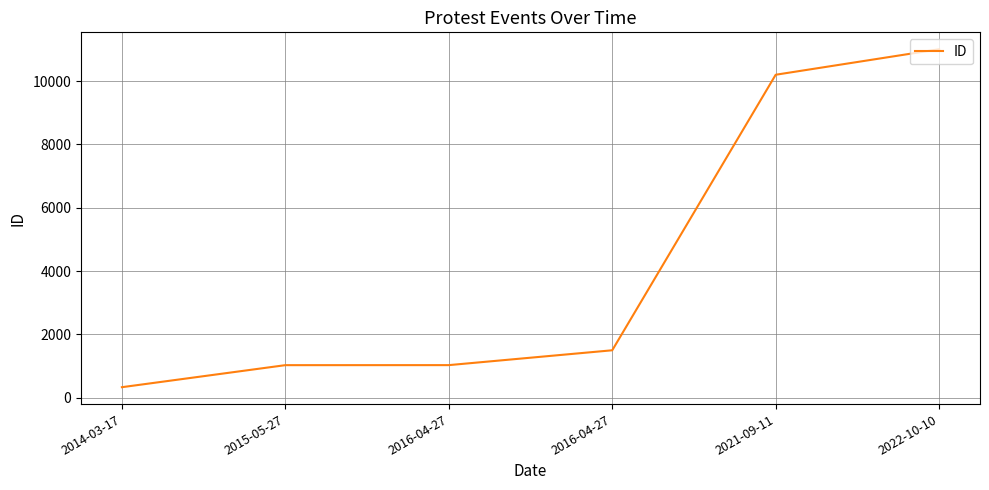

Reading left to right, extract all data points from this chart.

2014-03-17=332	2015-05-27=1028	2016-04-27=1029	2016-04-27=1498	2021-09-11=10202	2022-10-10=11008